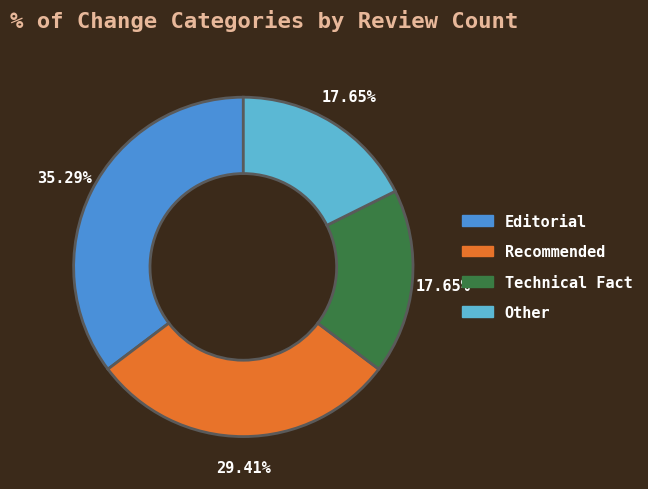

How many slices are in this pie chart?

4